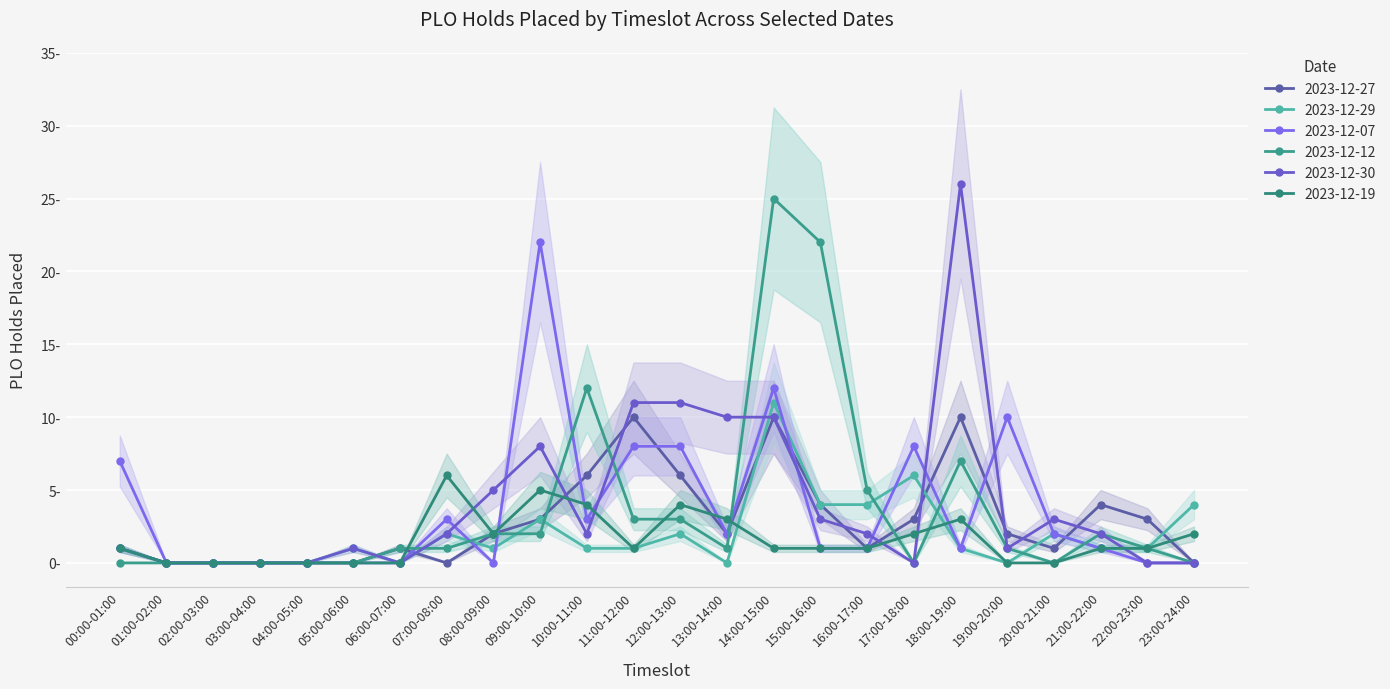

What is the difference between the highest and lowest values at 19:00-20:00?

10